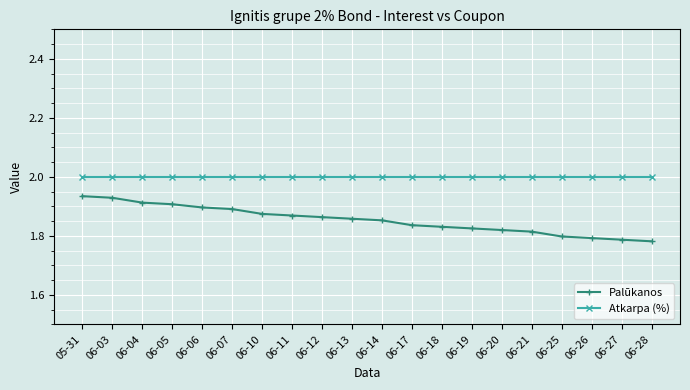

Is the value of Palūkanos at 05-31 greater than the value of Atkarpa (%) at 06-21?

No